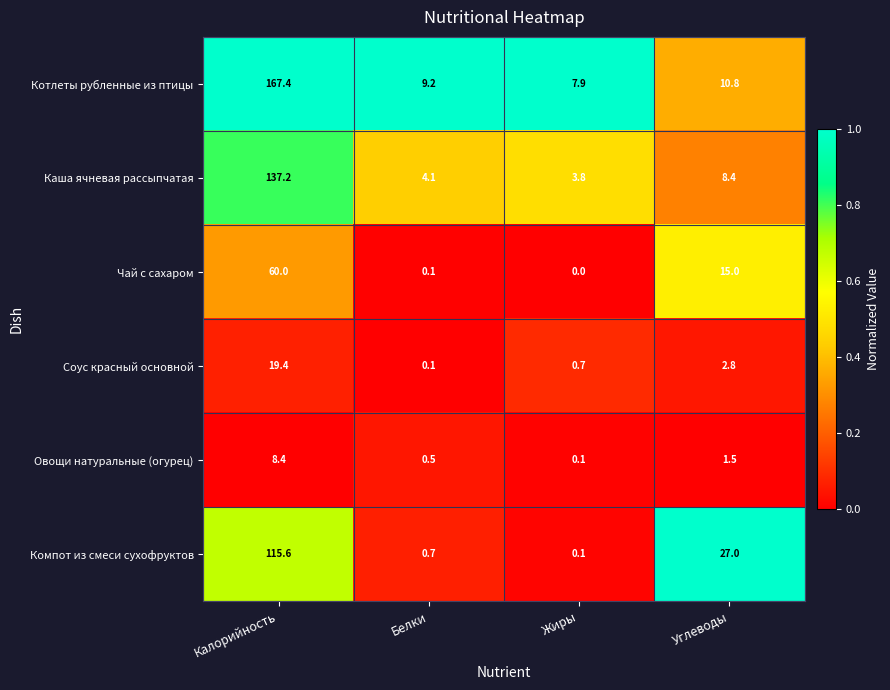

Which series has the widest spread of values?

Котлеты рубленные из птицы